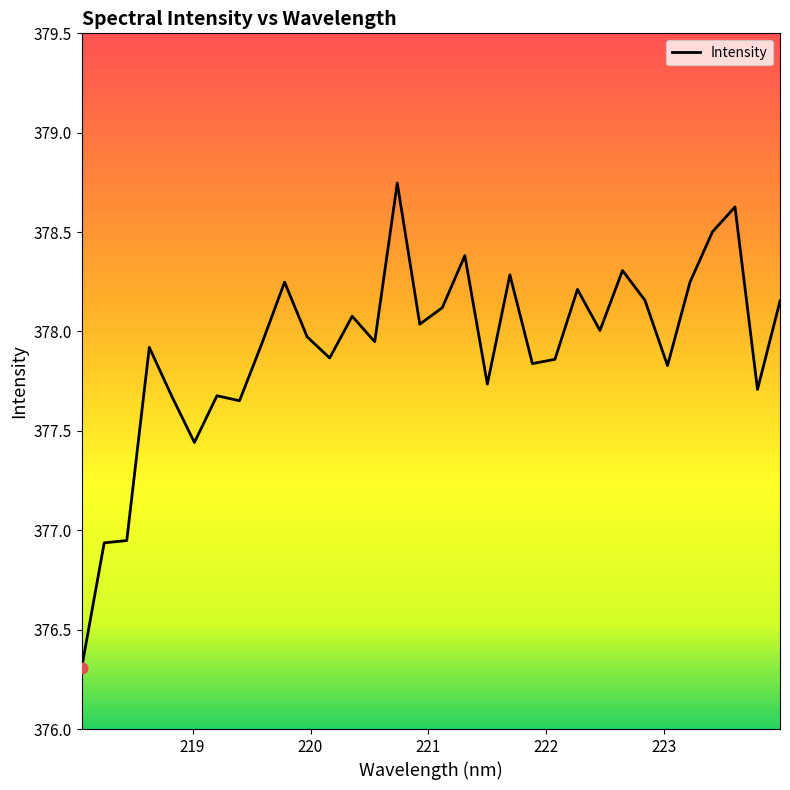

What is the smallest value displayed?

376.3